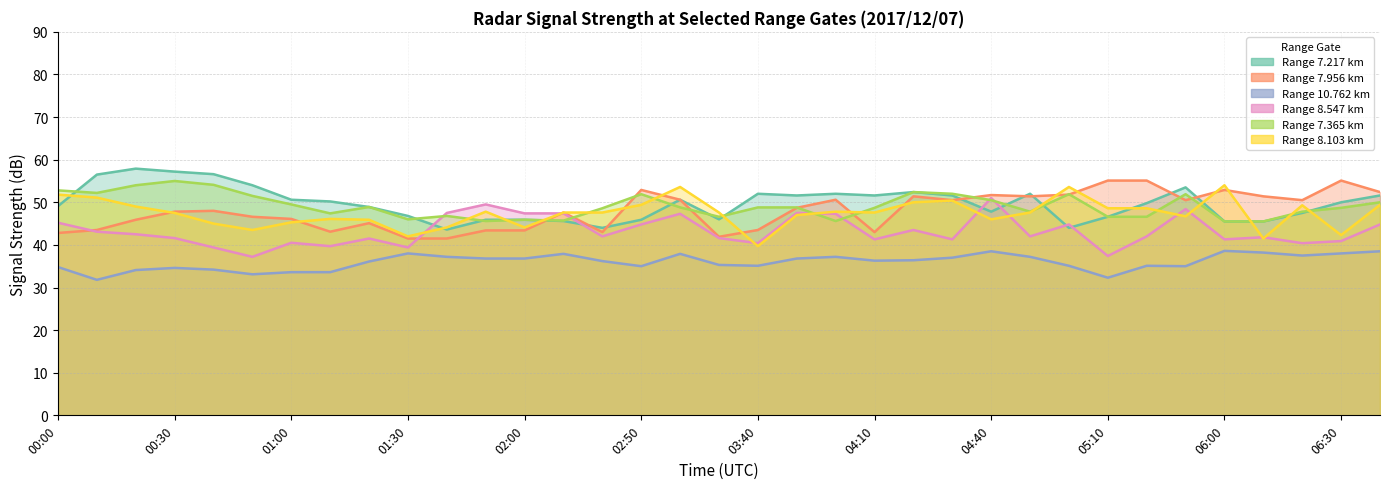

What value does the 7.365 series have at 05:30?

51.9